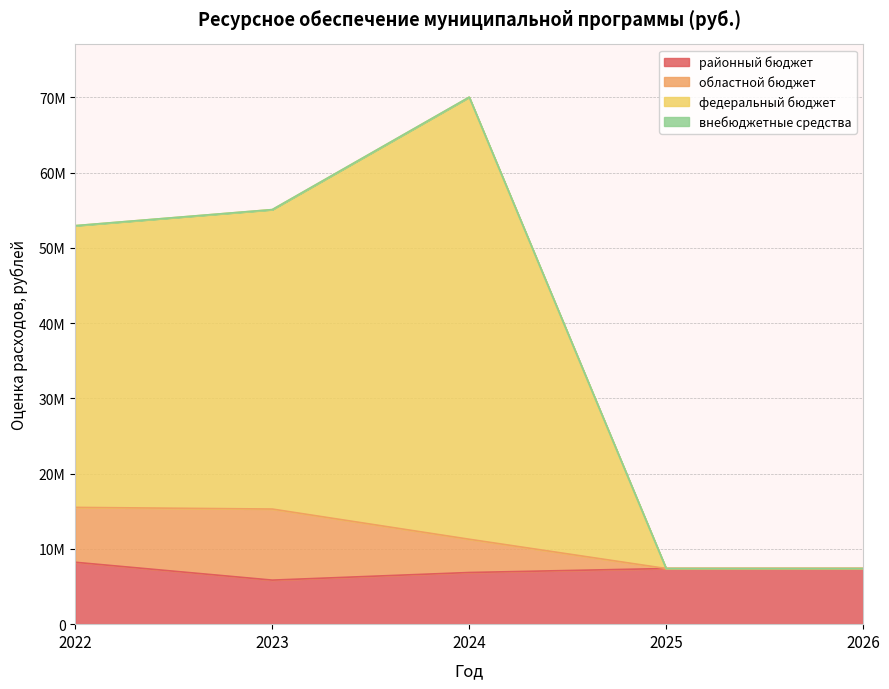

At which label is районный бюджет closest to 7037245?

2024